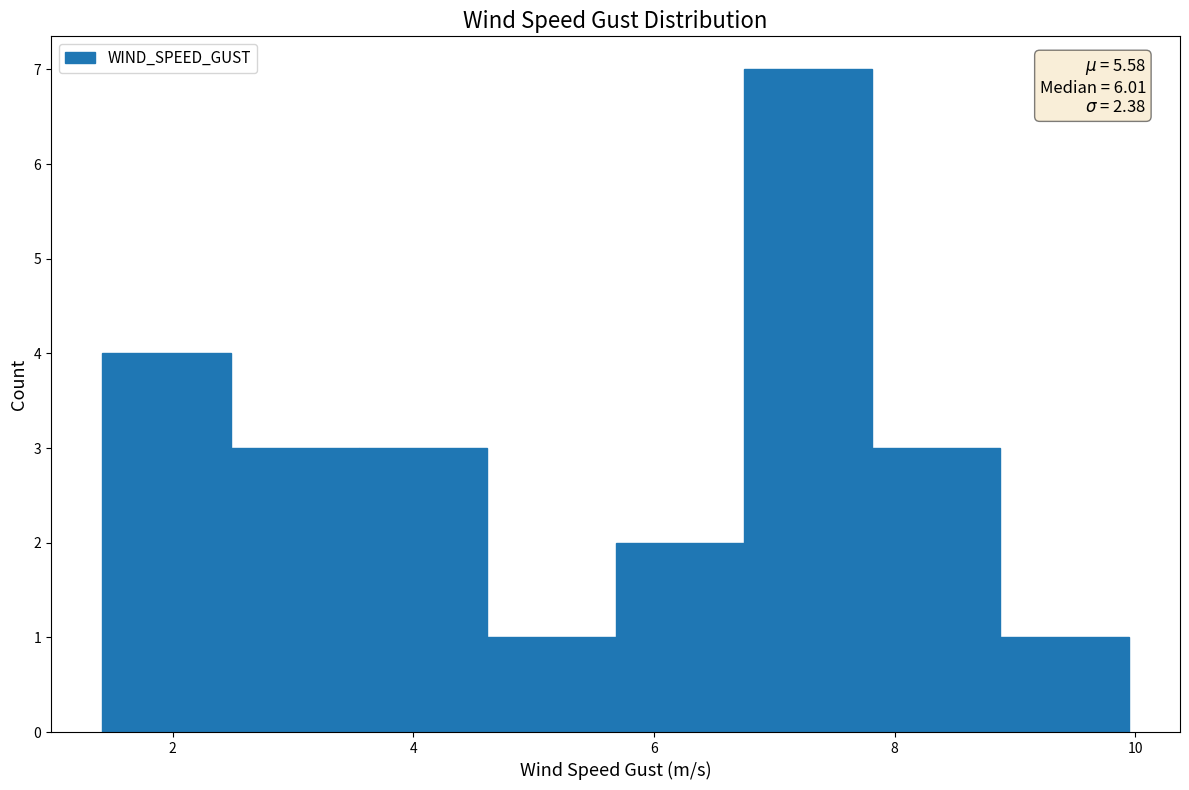

Which range on the x-axis has the tallest bar?

6.8 to 7.8